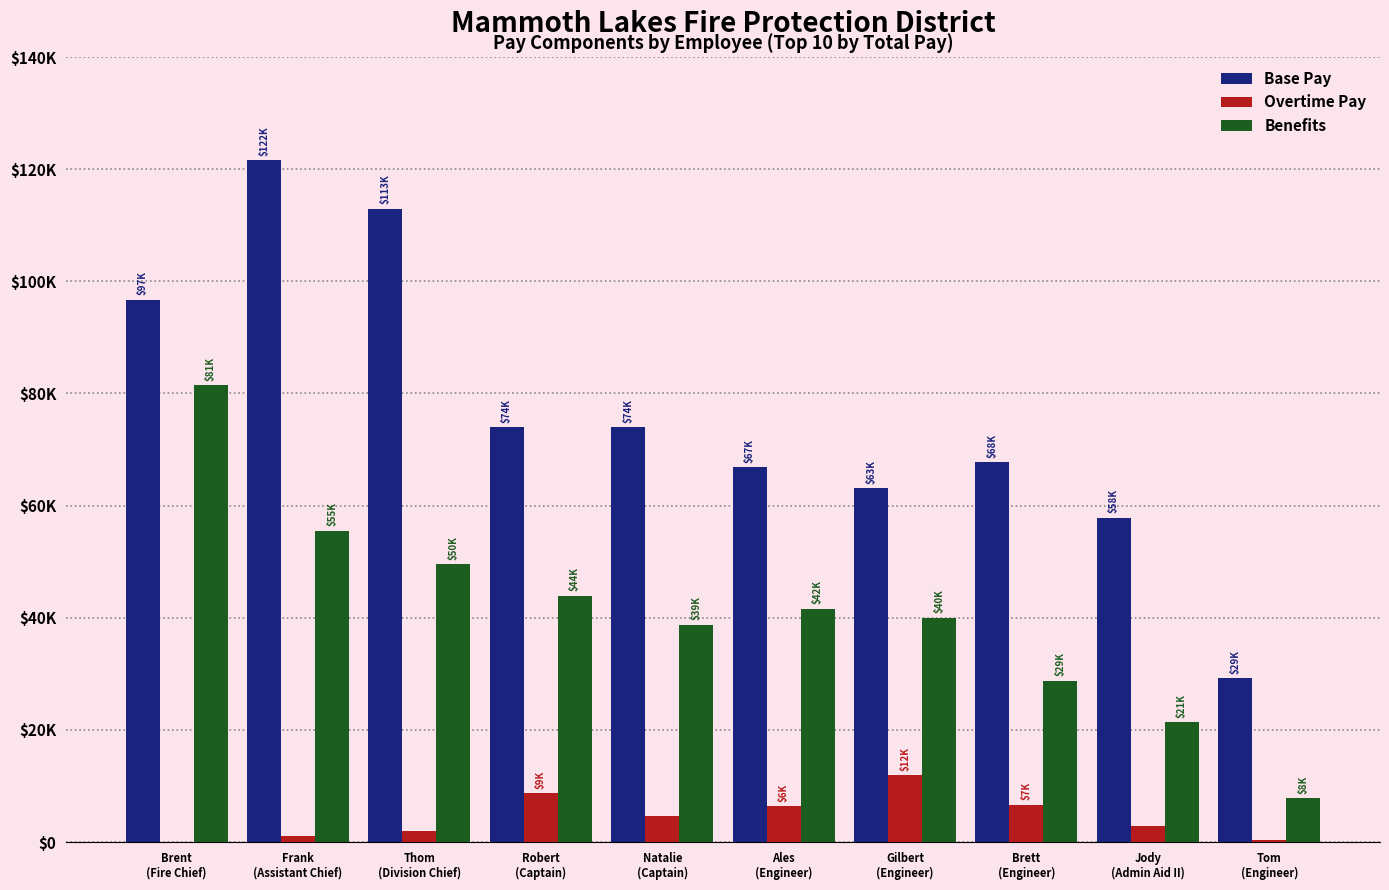

What are all the series names shown in the legend?

Base Pay, Overtime Pay, Benefits